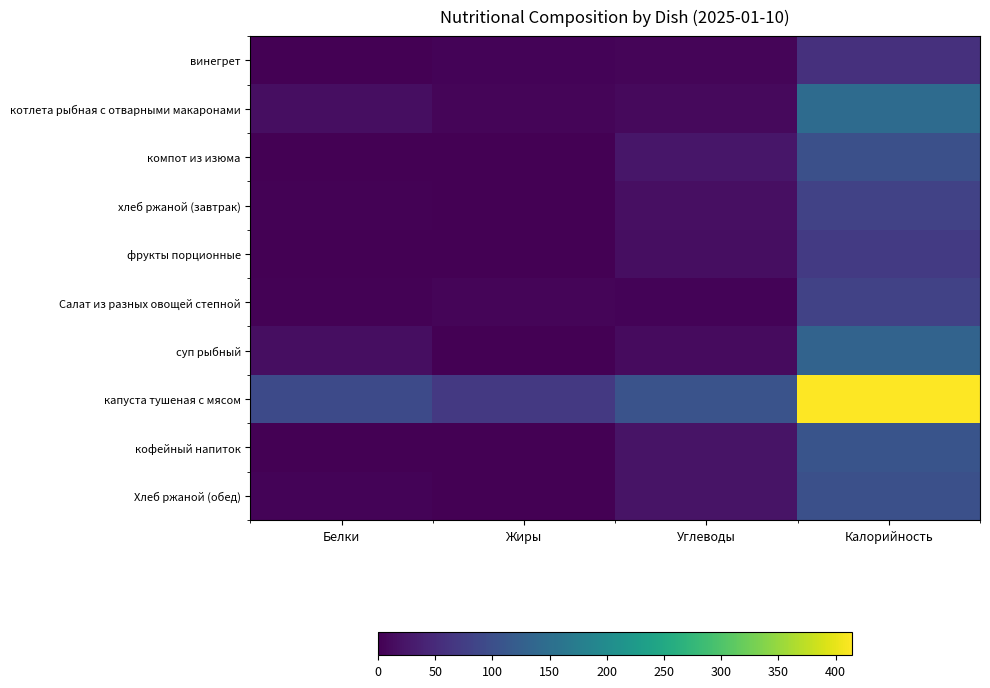

Which has a higher value, Углеводы or Белки?

Углеводы